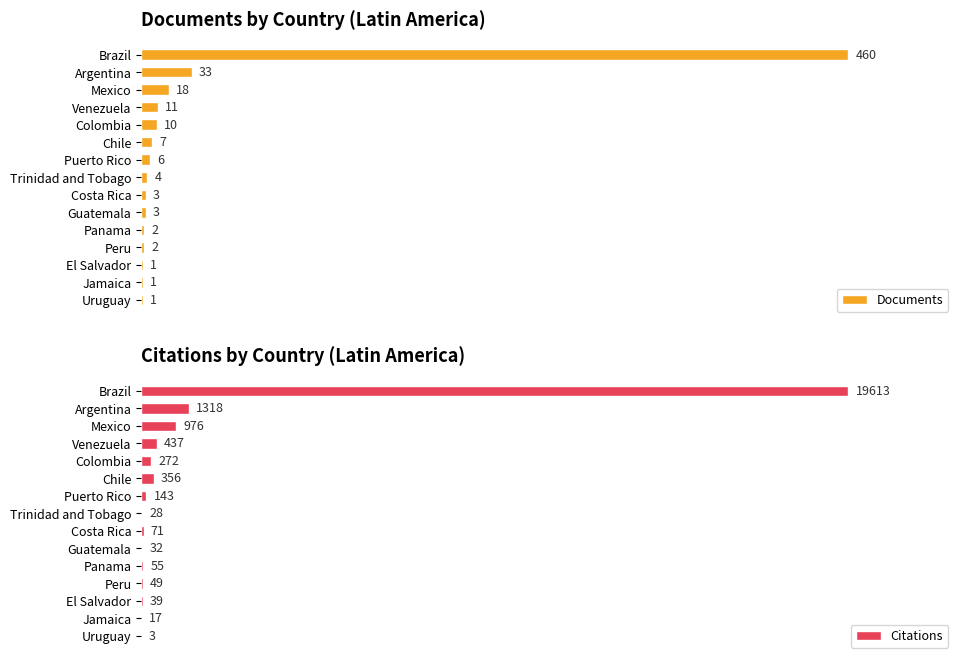

Where is Documents nearest to the value 230?

Argentina